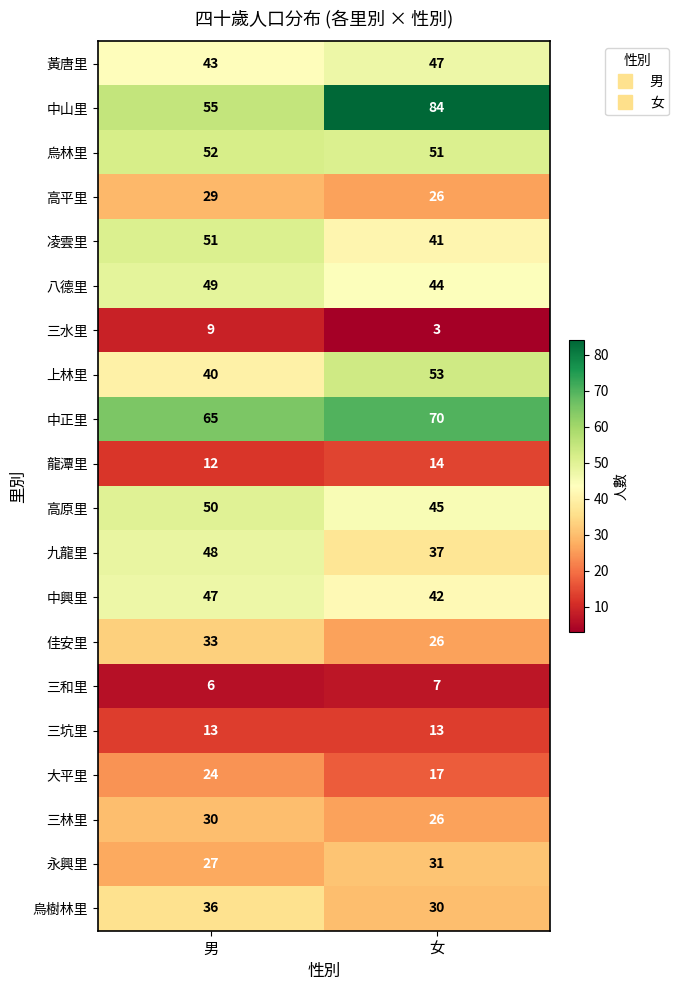

What is the difference between the 八德里 values at 男 and 女?

5